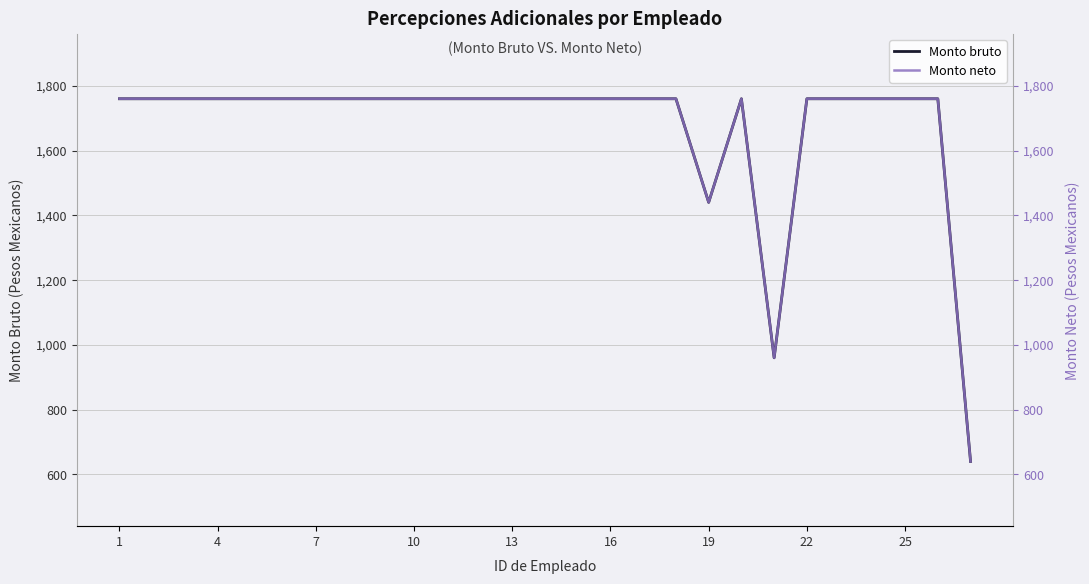

Reading left to right, list all the values displayed in this chart.

Monto bruto: 1760	1760	1760	1760	1760	1760	1760	1760	1760	1760	1760	1760	1760	1760	1760	1760	1760	1760	1440	1760	960	1760	1760	1760	1760	1760	640
Monto neto: 1760	1760	1760	1760	1760	1760	1760	1760	1760	1760	1760	1760	1760	1760	1760	1760	1760	1760	1440	1760	960	1760	1760	1760	1760	1760	640